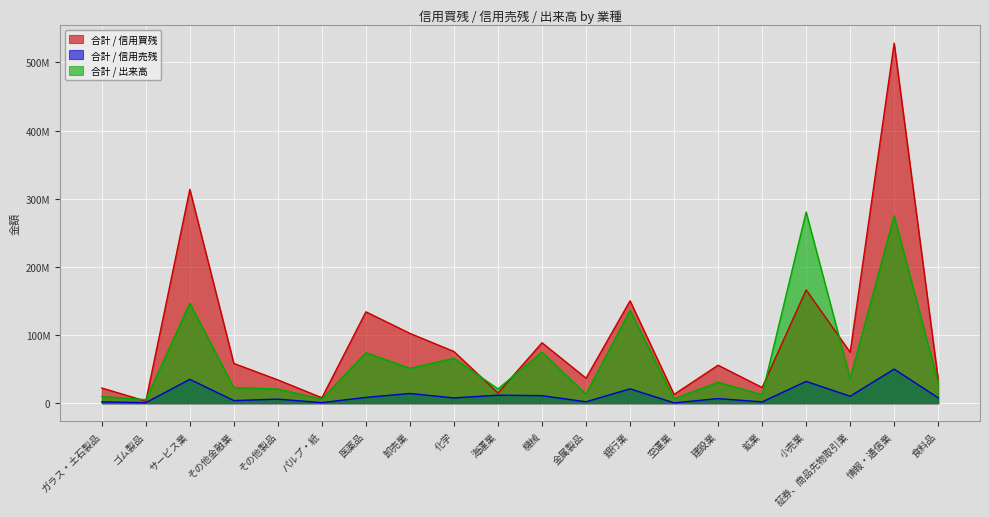

At which label does 合計 / 出来高 reach its minimum?

ゴム製品